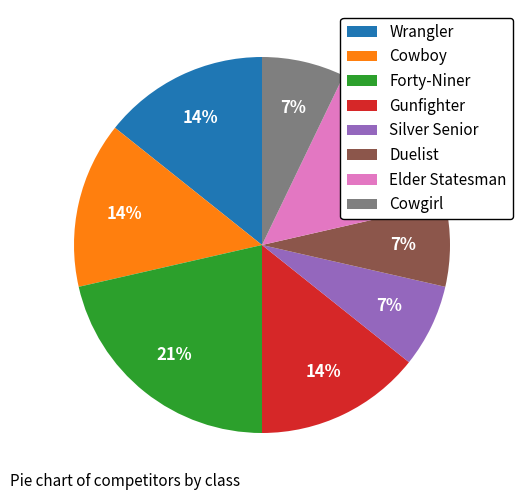

Which has a higher value, Gunfighter or Silver Senior?

Gunfighter